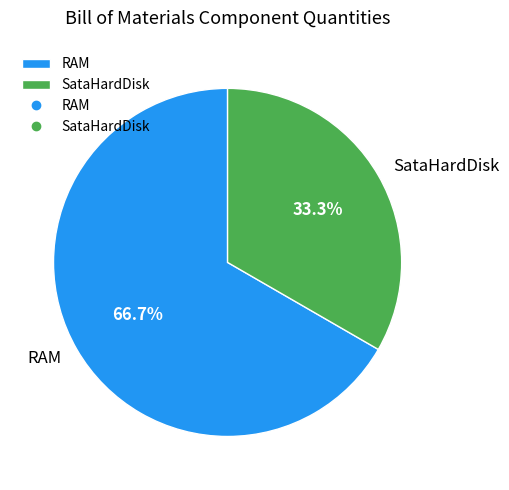

What portion of the pie excludes SataHardDisk?

66.7%